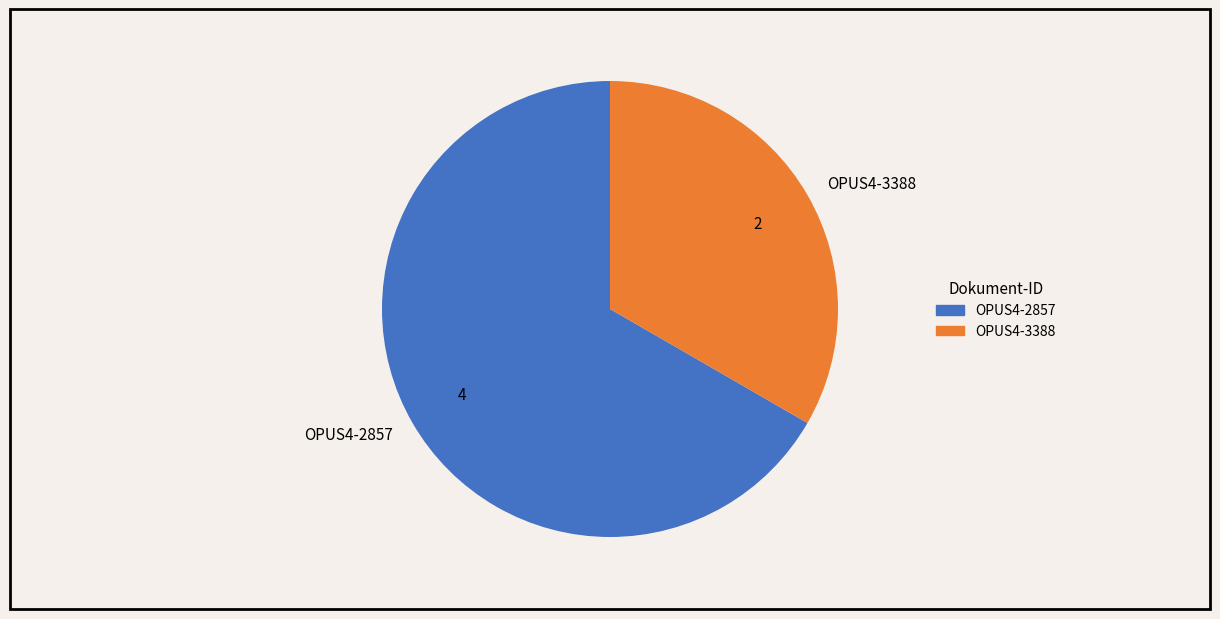

Which slice is the largest?

OPUS4-2857